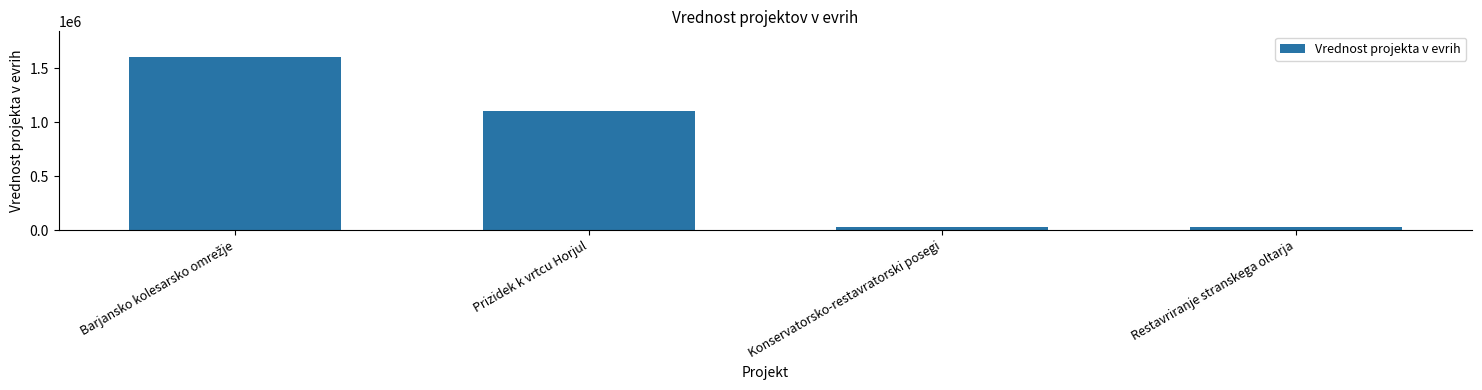

What is the label of the 4th bar from the left?

Restavriranje stranskega oltarja